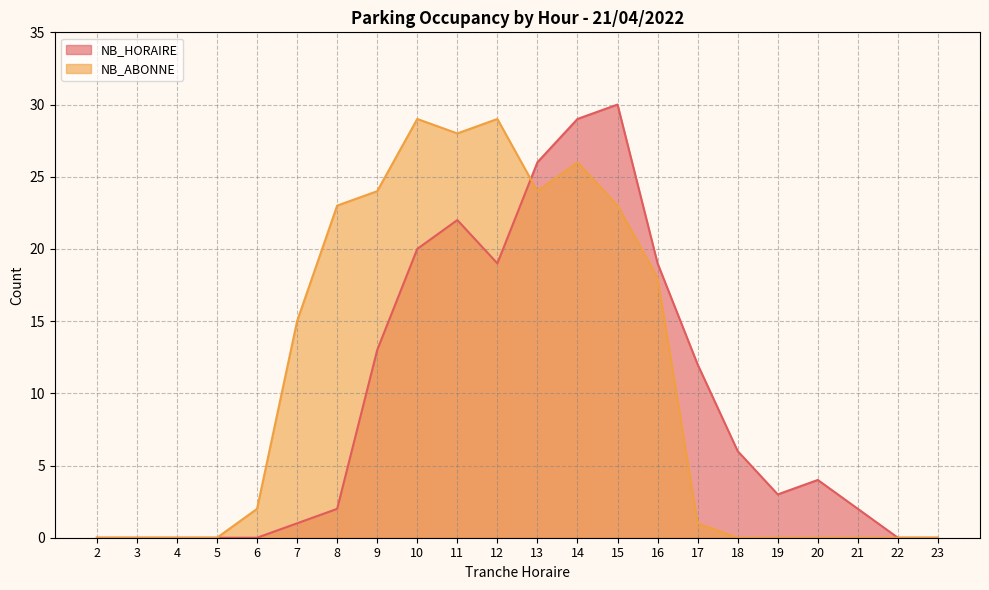

What is the difference between the maximum and minimum values in the NB_HORAIRE series?

30